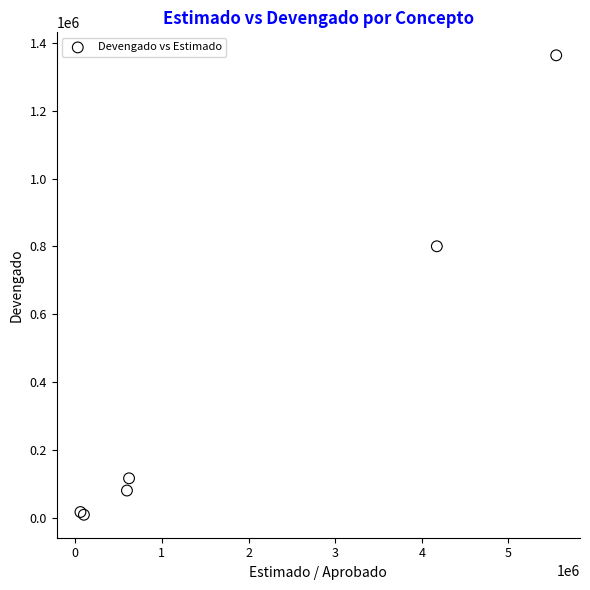

What Y value in the scatter plot is closest to 685913?

800146.9